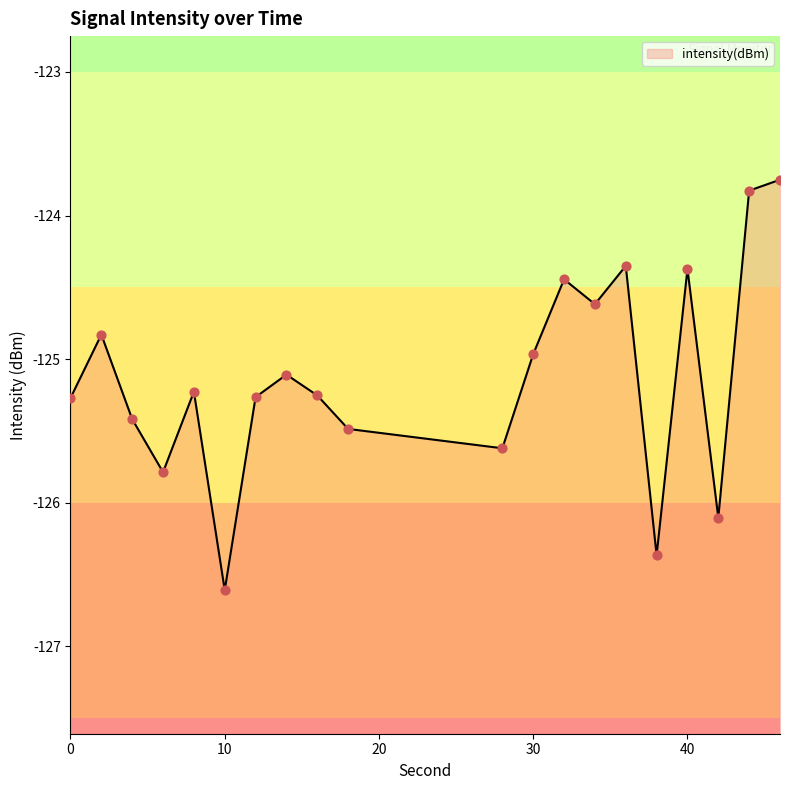

What is the change in value from 0 to 40?

+0.9